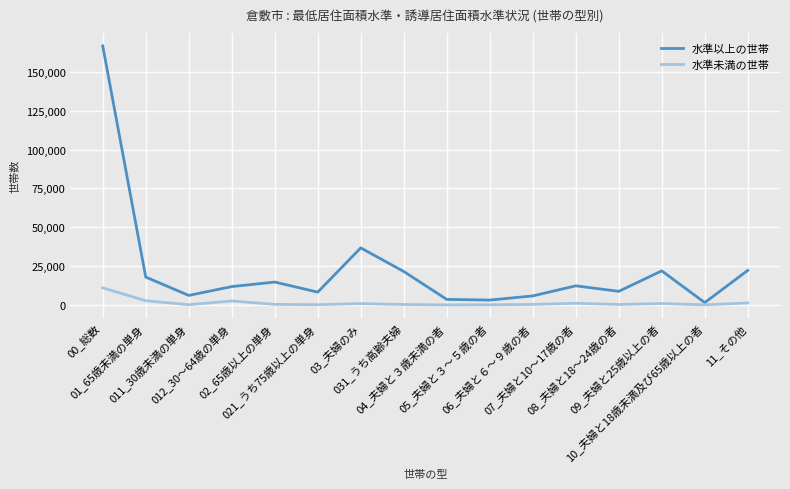

The 水準以上の世帯 series shows 166640 at 00_総数. True or false?

True